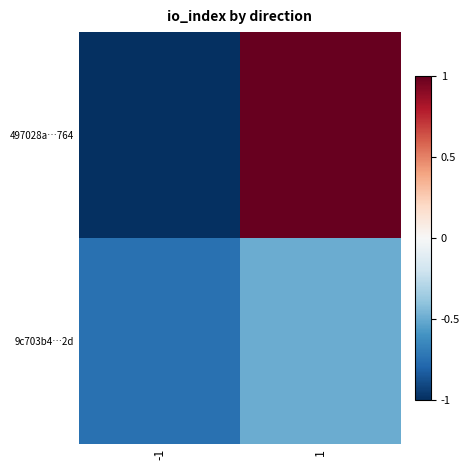

Reading left to right, transcribe all the data shown in this chart.

497028a…764: -1=-1.0	1=1.0
9c703b4…2d: -1=-0.8	1=-0.5